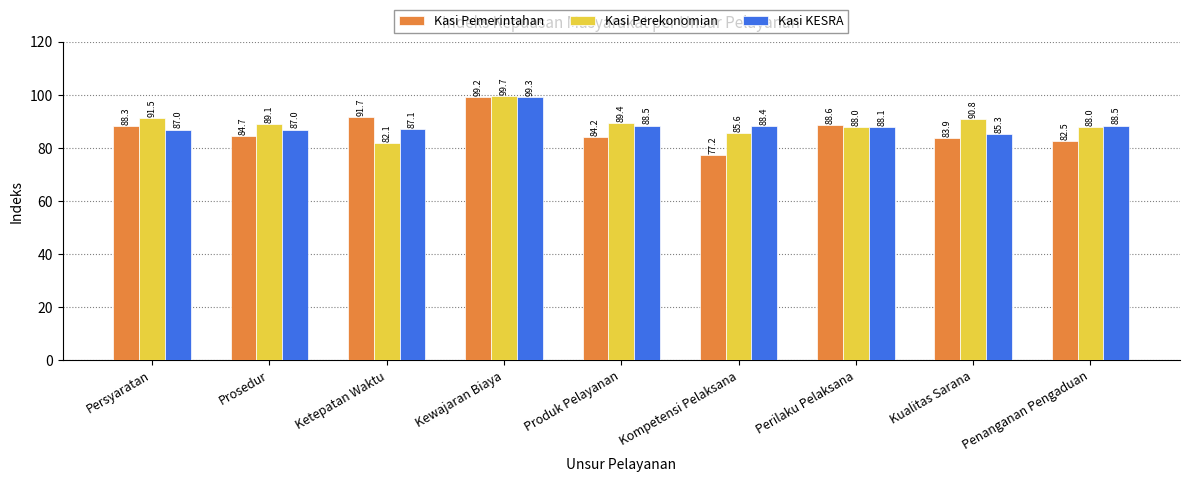

What value does the Kasi KESRA series have at Penanganan Pengaduan?

88.5